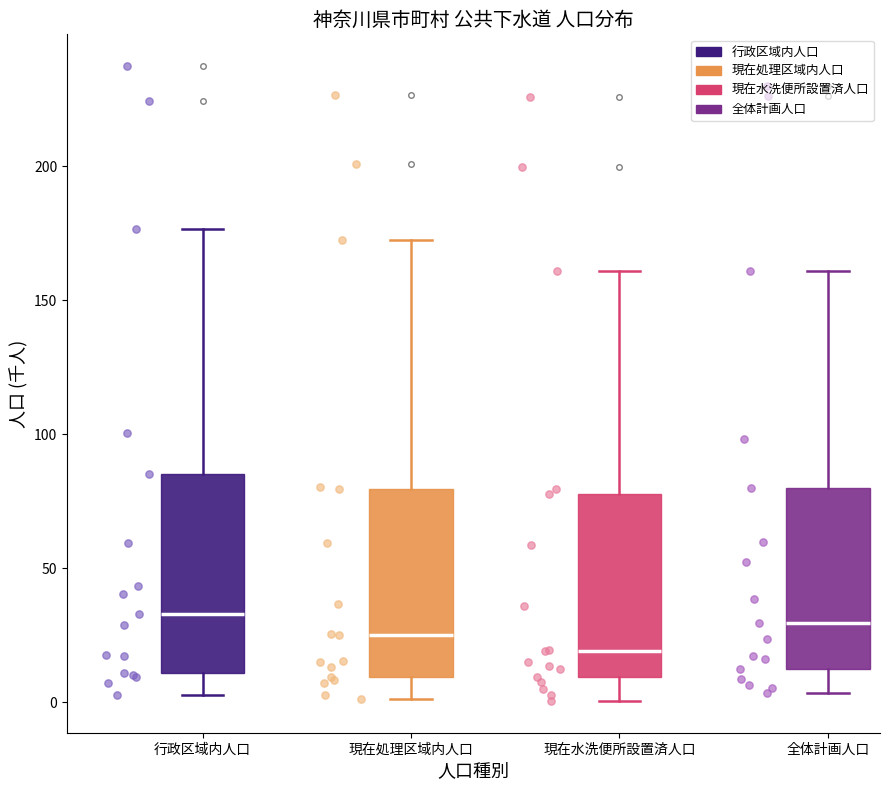

Where is the upper edge of the box for 全体計画人口 on the y-axis? The values are not printed on the chart, so give them approximately, as read against the axis.

80